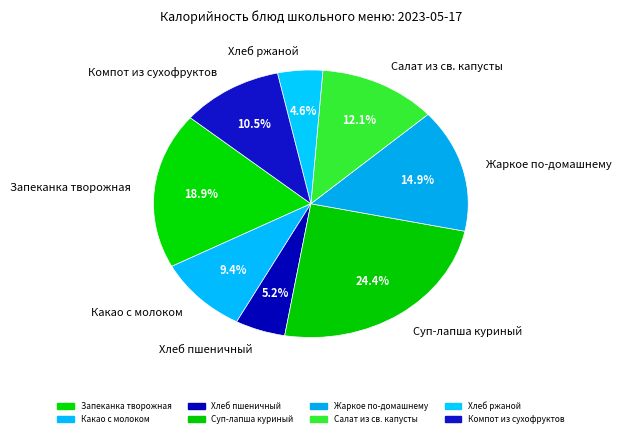

To the nearest percent, what is the difference between the Суп-лапша куриный and Хлеб ржаной slice percentages?

20%